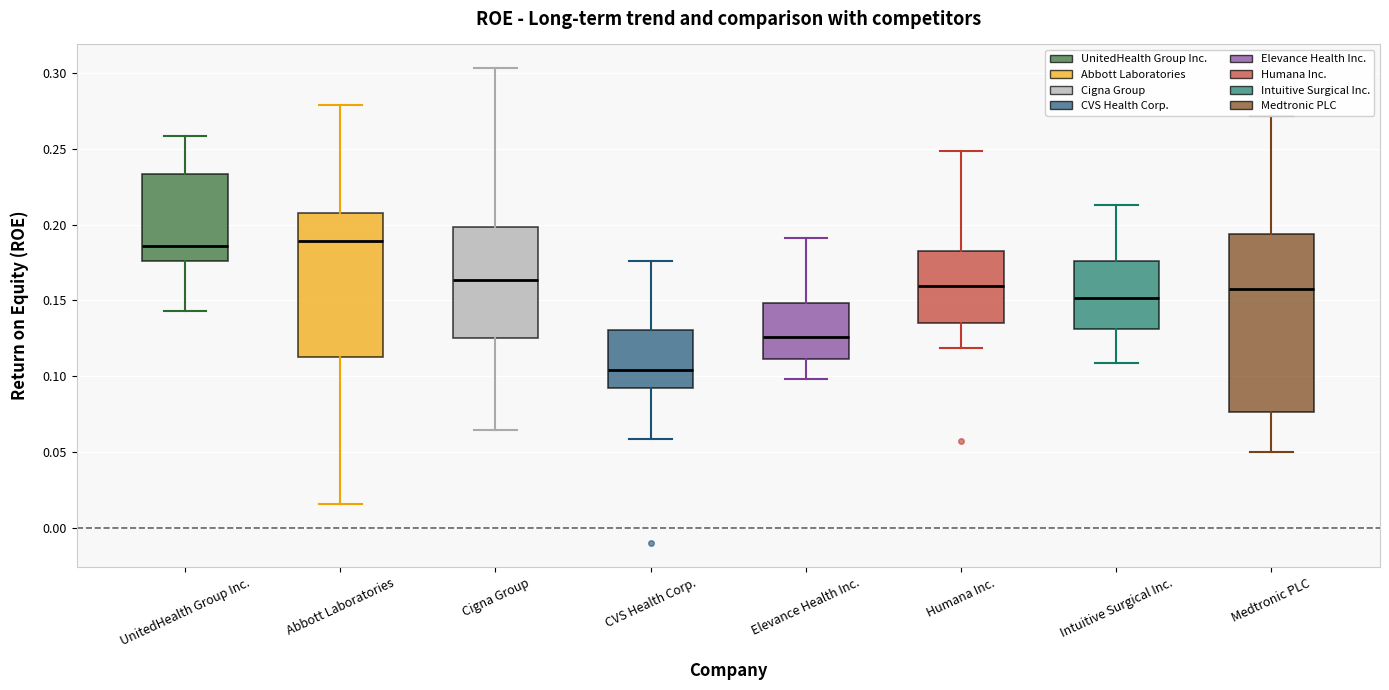

Reading left to right, transcribe this box plot: for each box, give where its median line is, the range the box spans, and where its two whiskers end, as read against the y-axis. The values are not printed on the chart, so give them approximately, as read against the axis.

UnitedHealth Group Inc.: median 0.185, box 0.175 to 0.235, whiskers 0.145 to 0.260
Abbott Laboratories: median 0.190, box 0.110 to 0.210, whiskers 0.015 to 0.280
Cigna Group: median 0.165, box 0.125 to 0.200, whiskers 0.065 to 0.305
CVS Health Corp.: median 0.105, box 0.090 to 0.130, whiskers 0.060 to 0.175
Elevance Health Inc.: median 0.125, box 0.110 to 0.150, whiskers 0.100 to 0.190
Humana Inc.: median 0.160, box 0.135 to 0.185, whiskers 0.120 to 0.250
Intuitive Surgical Inc.: median 0.150, box 0.130 to 0.175, whiskers 0.110 to 0.215
Medtronic PLC: median 0.160, box 0.075 to 0.195, whiskers 0.050 to 0.270